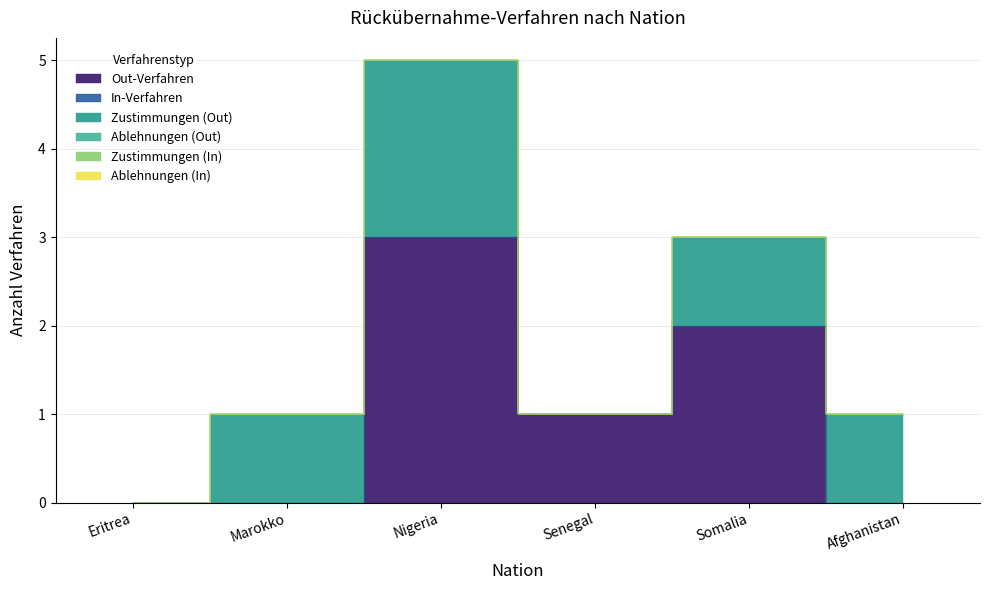

How many data points in Out-Verfahren are less than 1?

3